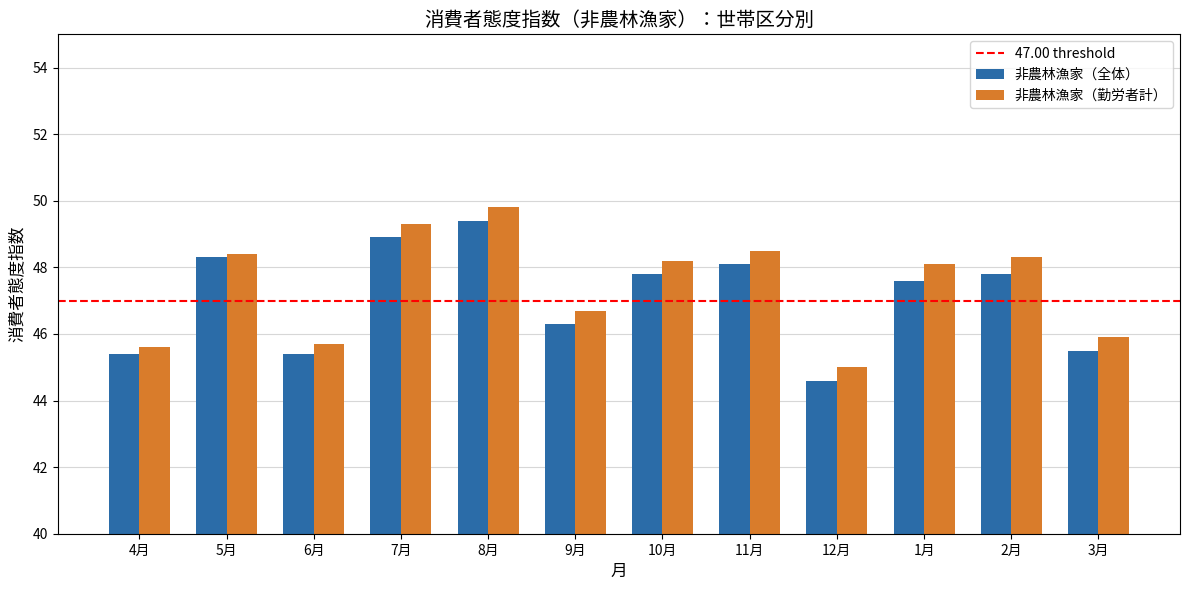

What is the maximum value for 非農林漁家（勤労者計）?

49.8